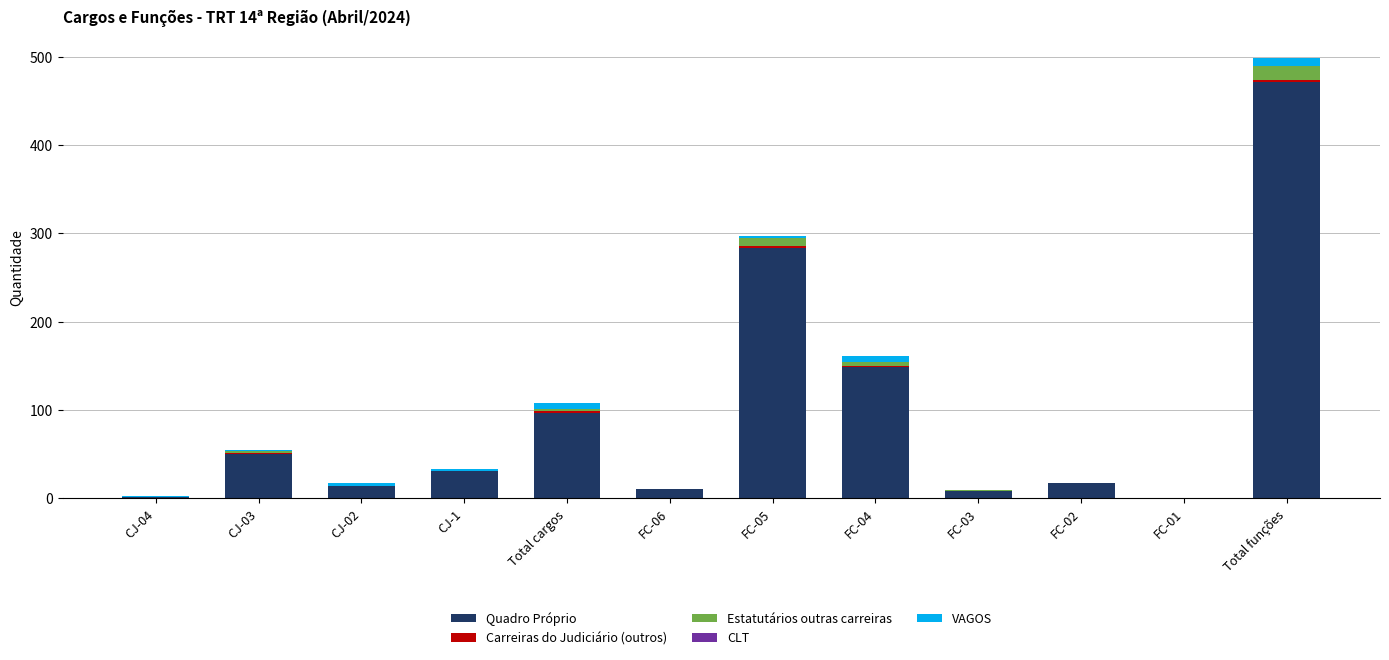

What is the highest value of the Quadro Próprio series?

471